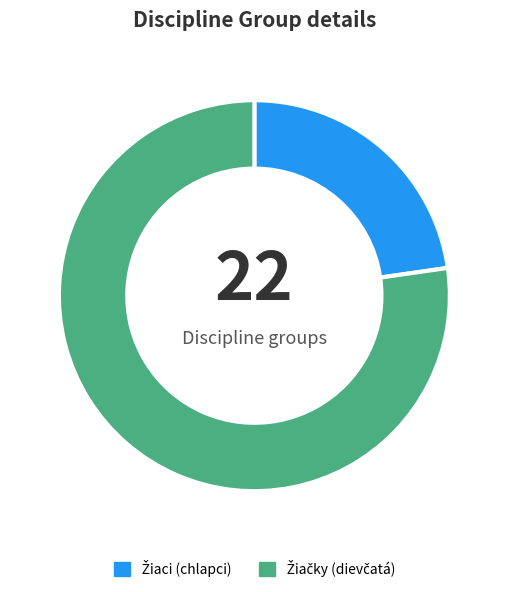

Does any single category account for the majority?

Yes